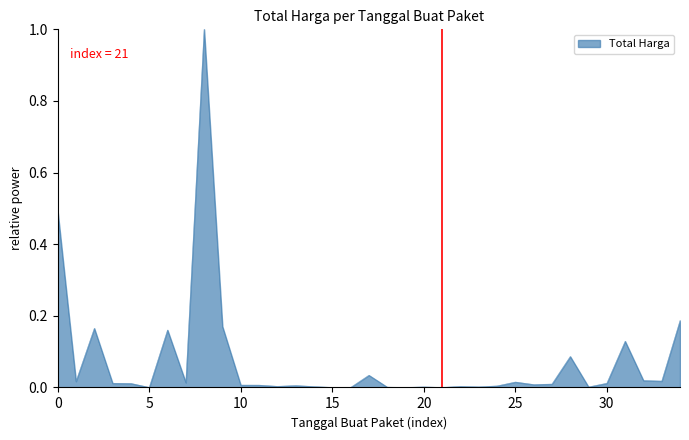

What is the difference between the maximum and minimum values?

1.0